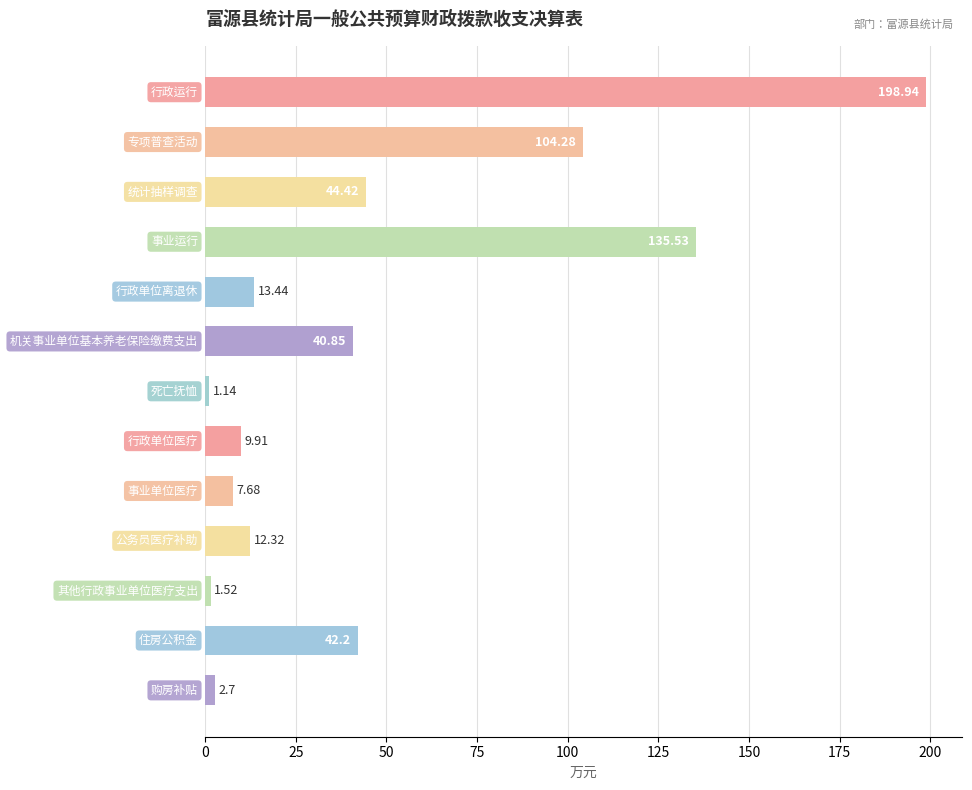

Does the chart contain stacked bars?

No